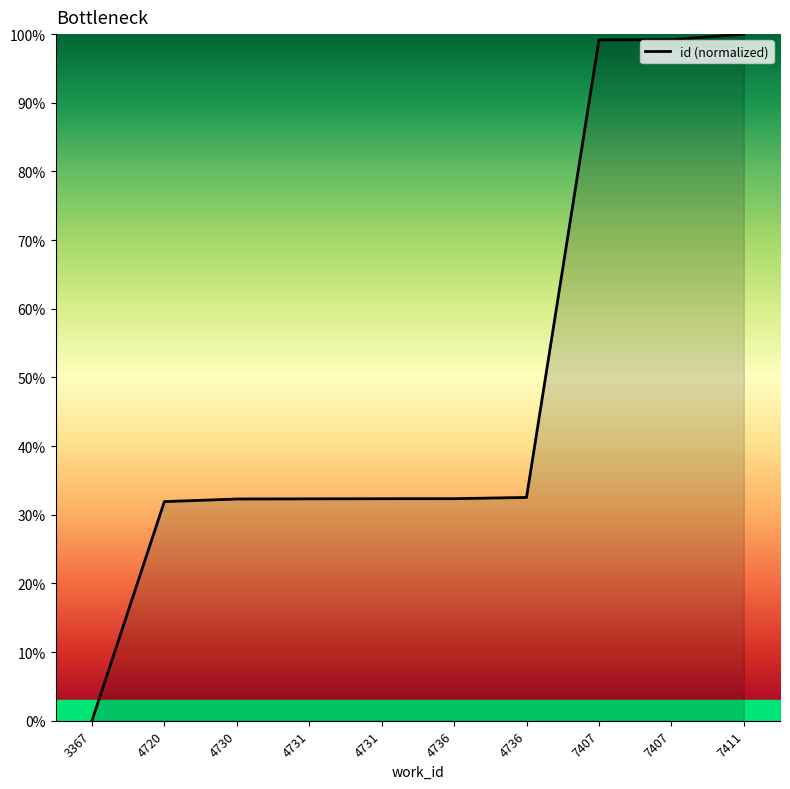

Does the chart have visible grid lines?

No